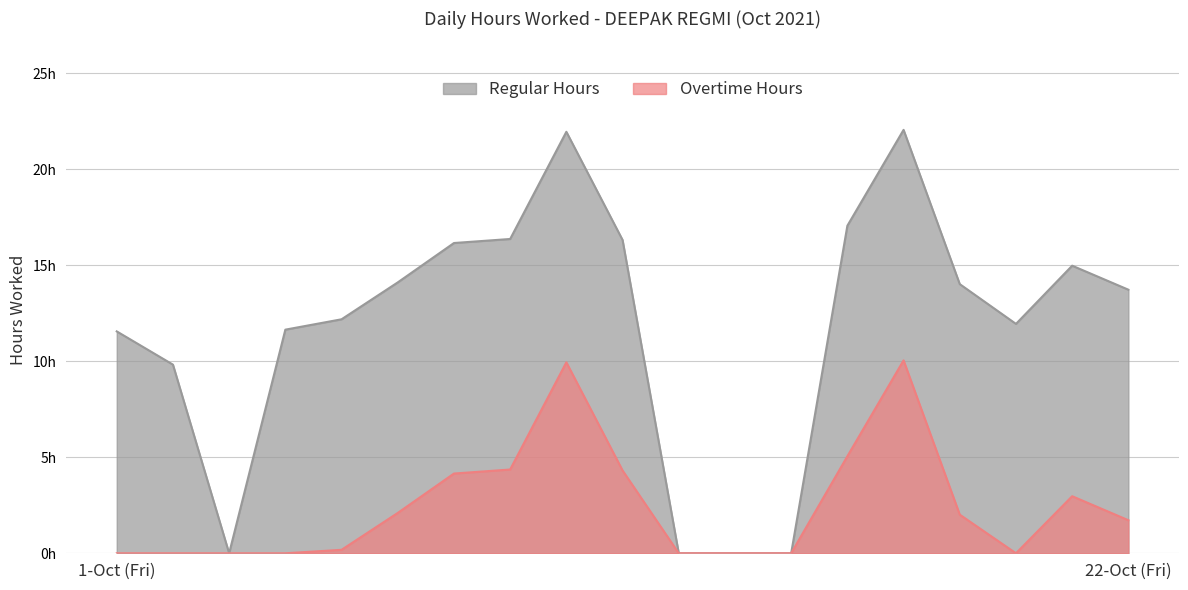

True or false: Regular Hours has a value of 12.2 at 6-Wed.

True